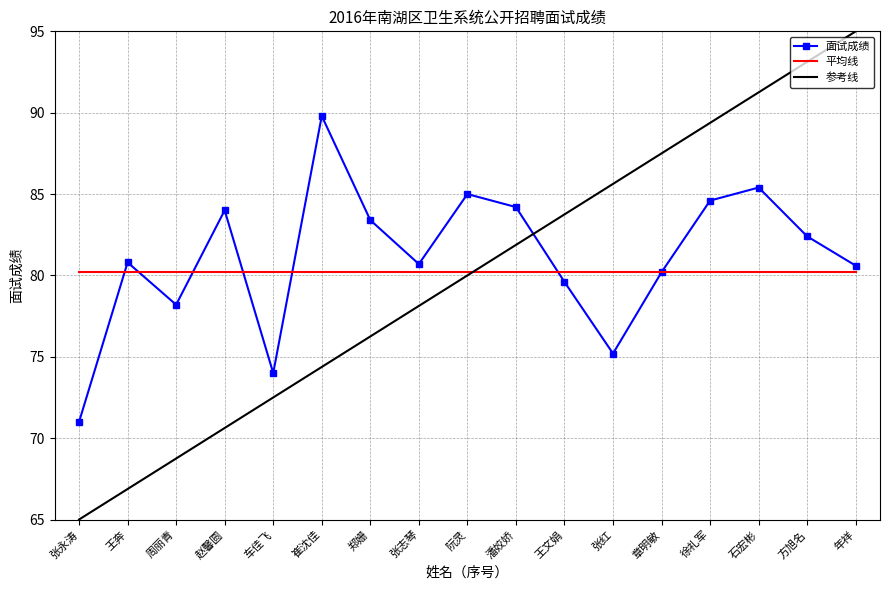

How many series are shown in this chart?

3